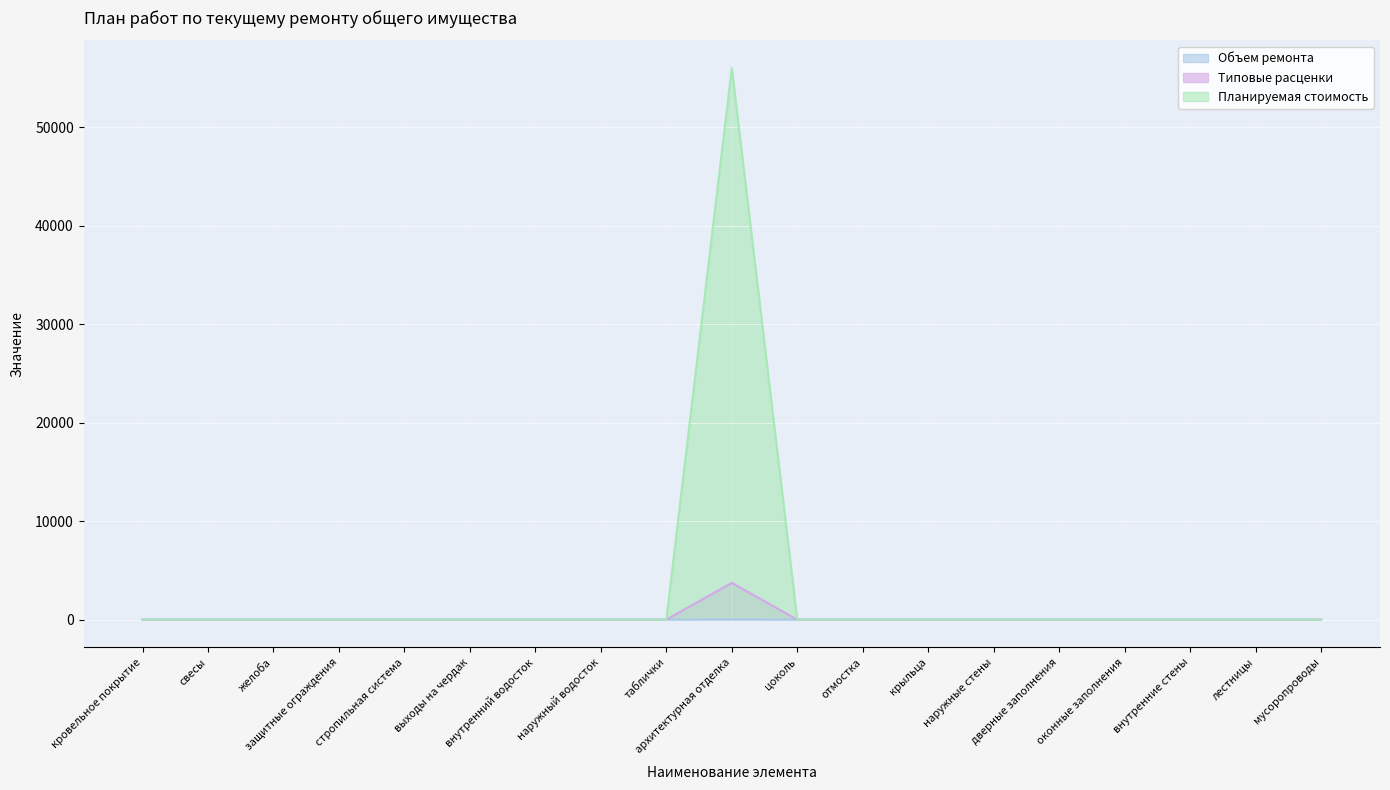

Count the number of categories in the chart.

19